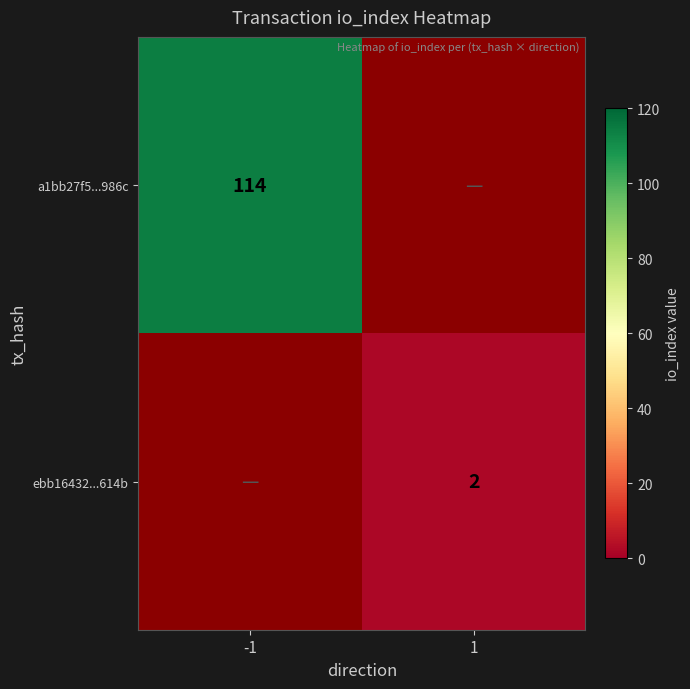

The value of a1bb27f5...986c at -1 is 27. True or false?

False